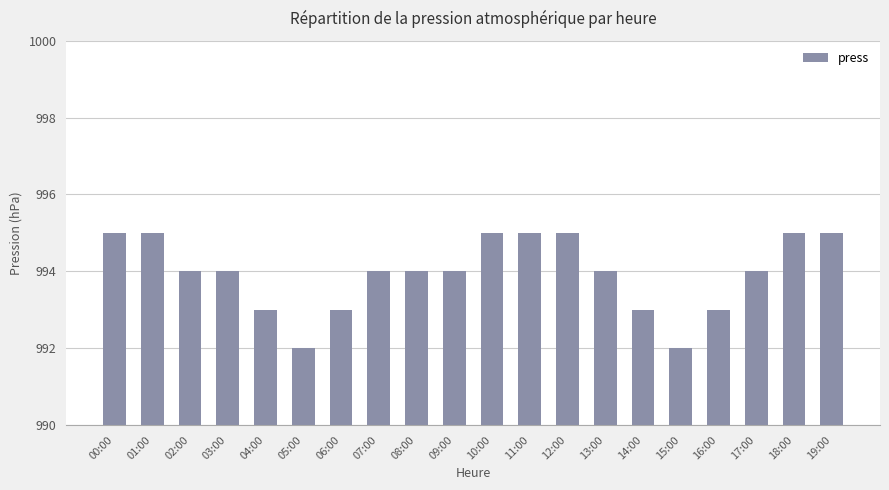

Reading left to right, extract all data points from this chart.

00:00=995	01:00=995	02:00=994	03:00=994	04:00=993	05:00=992	06:00=993	07:00=994	08:00=994	09:00=994	10:00=995	11:00=995	12:00=995	13:00=994	14:00=993	15:00=992	16:00=993	17:00=994	18:00=995	19:00=995